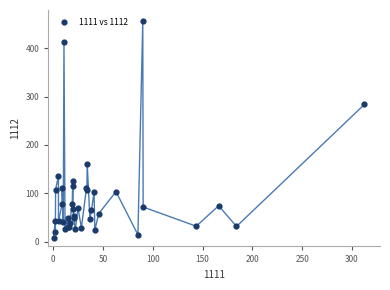

What Y value in the scatter plot is closest to 232?

284.0